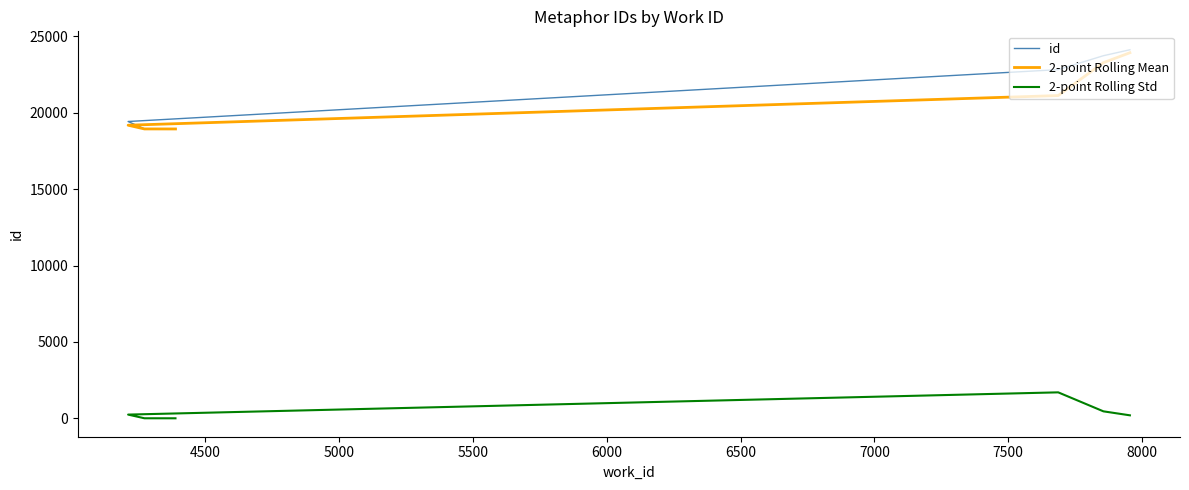

List the series in order of their peak value, lowest first.

2-point Rolling Std, 2-point Rolling Mean, id